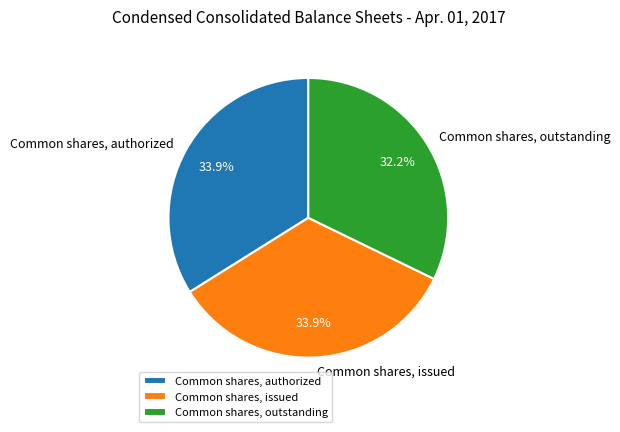

Which category has the smallest portion of the pie?

Common shares, outstanding